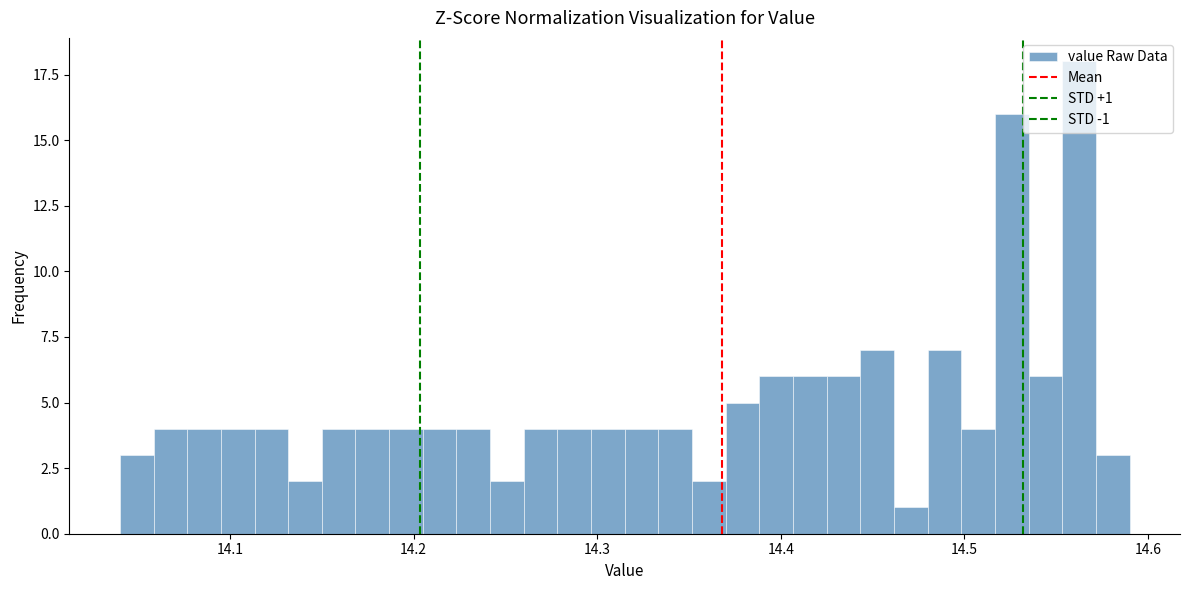

Around what value on the x-axis is the tallest bar? Give the approximate position of its centre, as read against the axis.

14.56